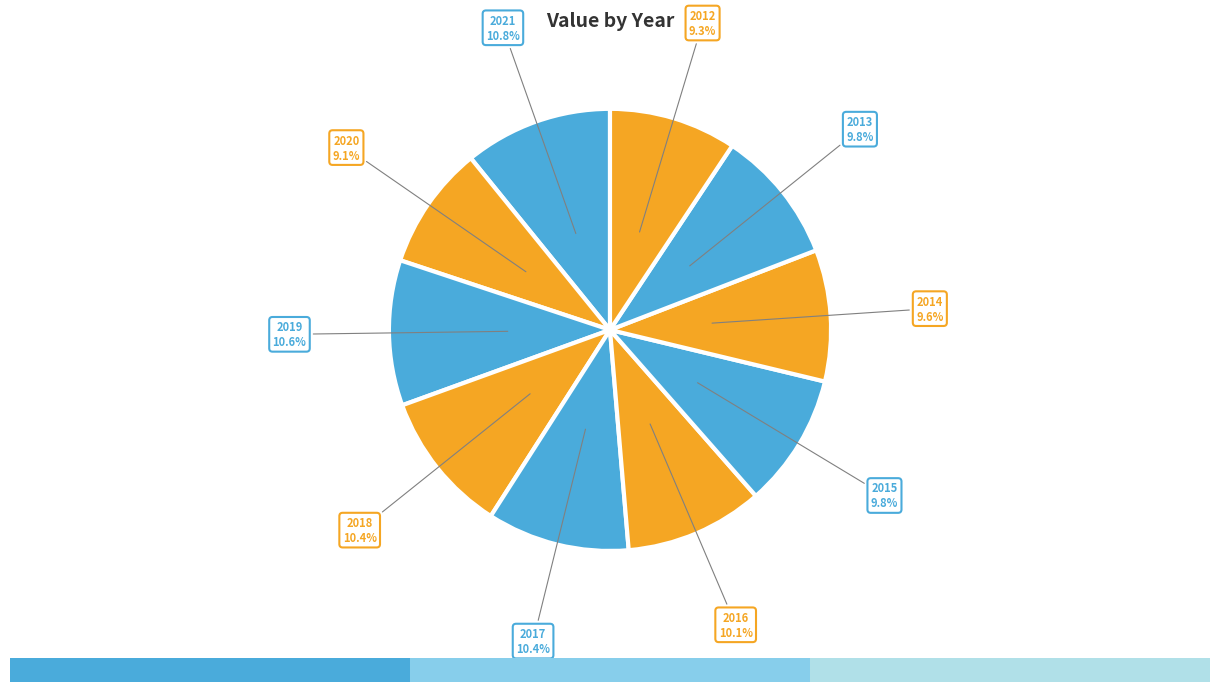

Does 2017 account for over 50% of the chart?

No